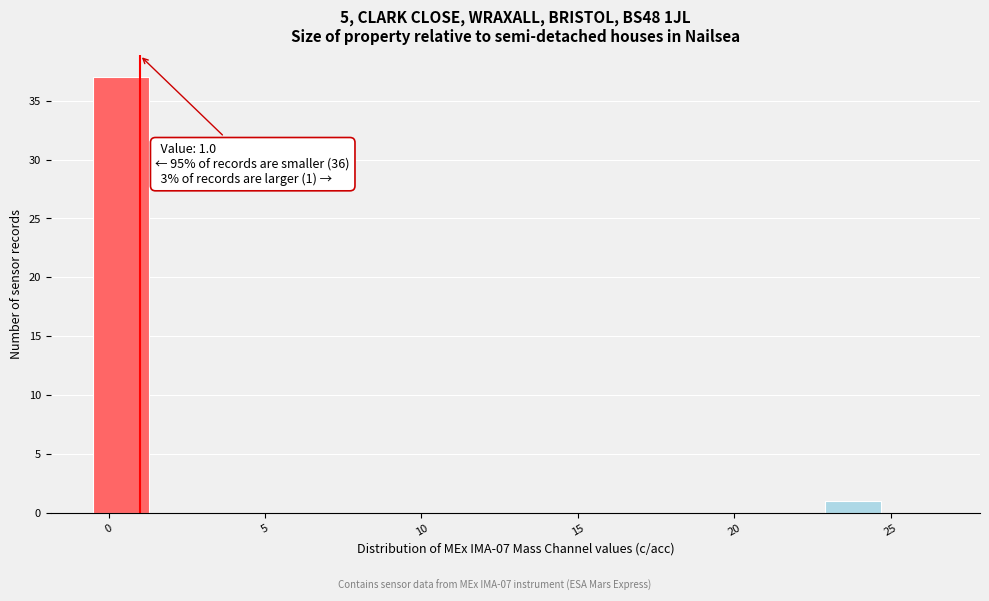

Read against the x-axis, roughly where is the centre of the tallest bar?

0.5